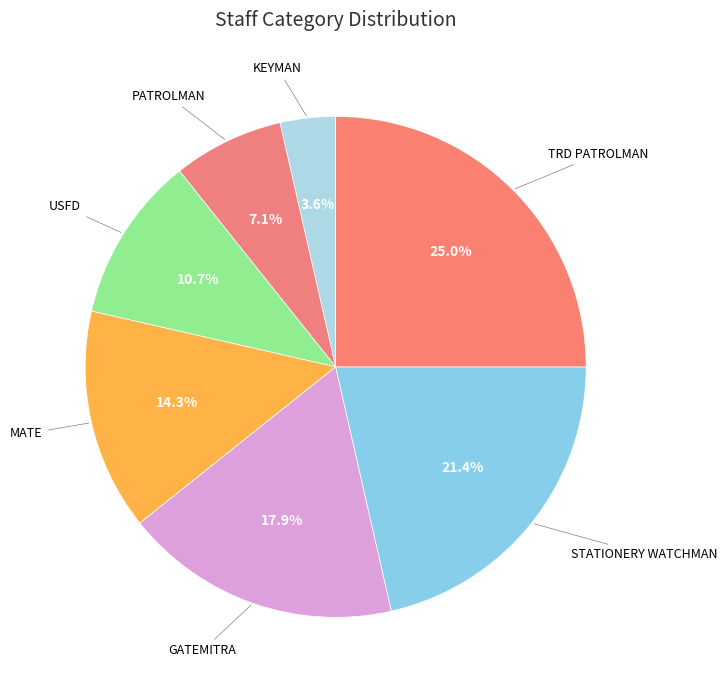

What percentage is NOT represented by GATEMITRA?

82.1%